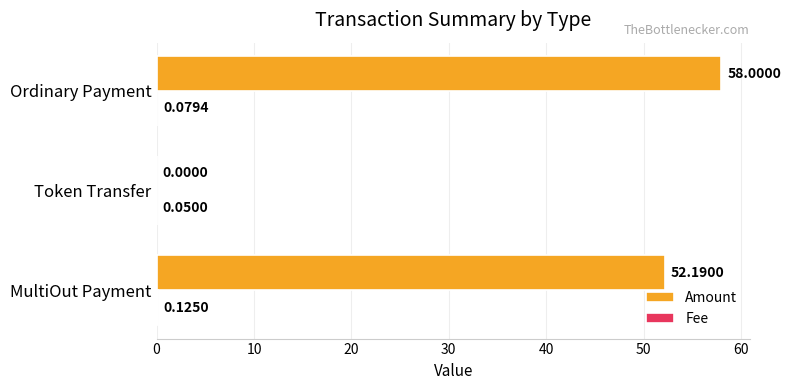

Which series changed the most between MultiOut Payment and Ordinary Payment?

Amount